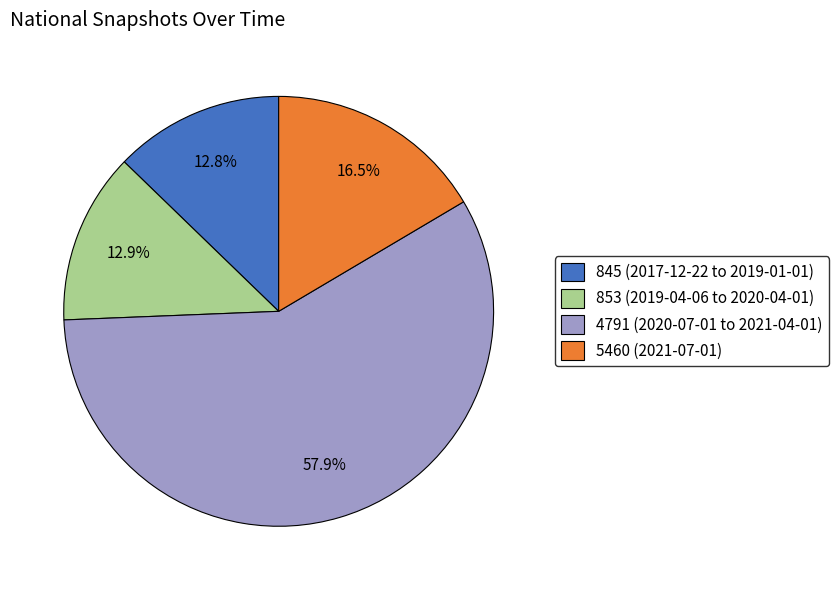

Is there any slice that represents more than half of the pie?

Yes